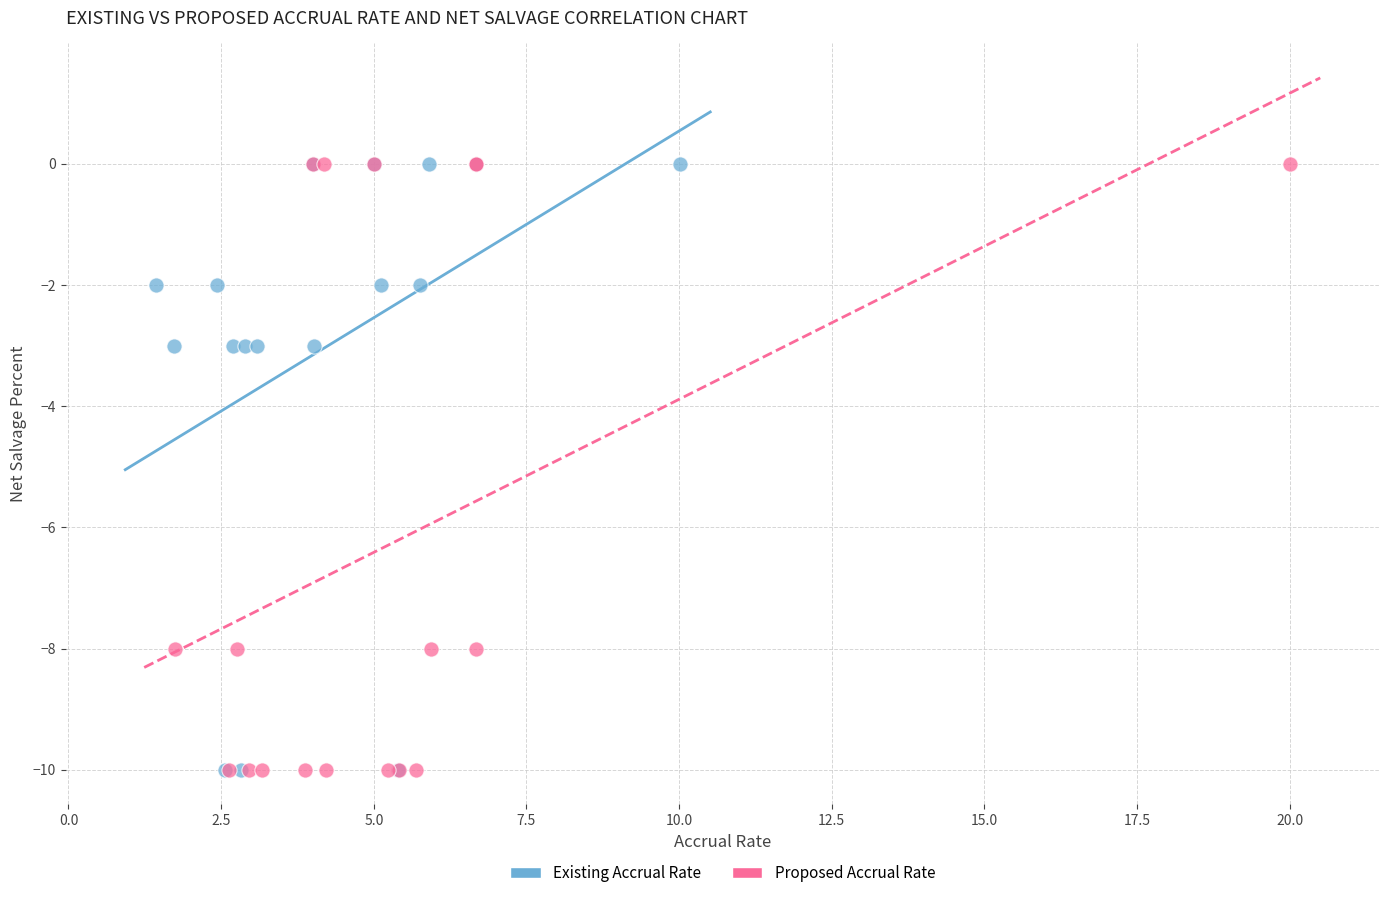

What are all the series names shown in the legend?

Existing Accrual Rate, Proposed Accrual Rate